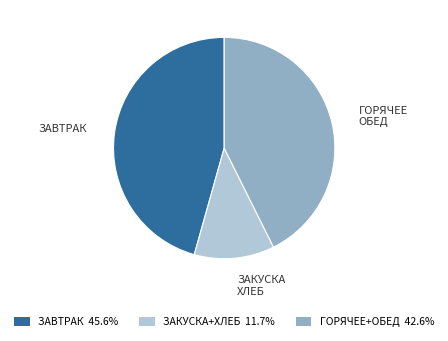

Combined, do ЗАВТРАК 45.6% and ГОРЯЧЕЕ+ОБЕД 42.6% account for over 50%?

Yes